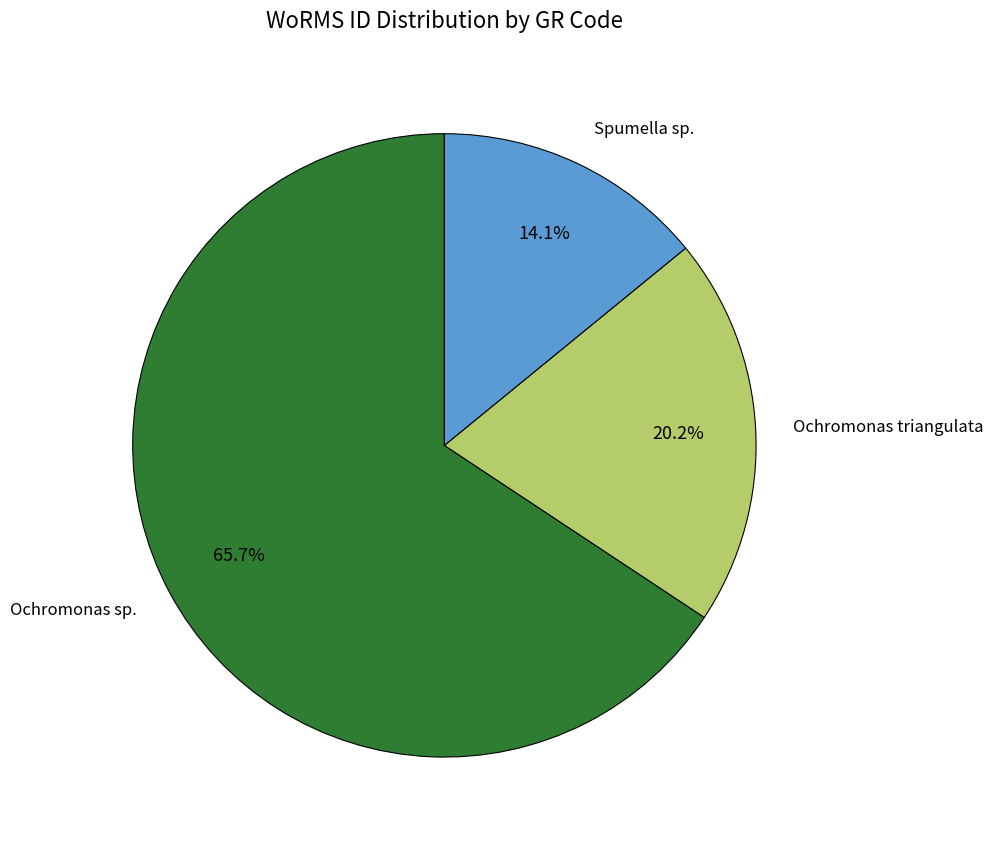

What percentage is NOT represented by Ochromonas triangulata?

79.8%